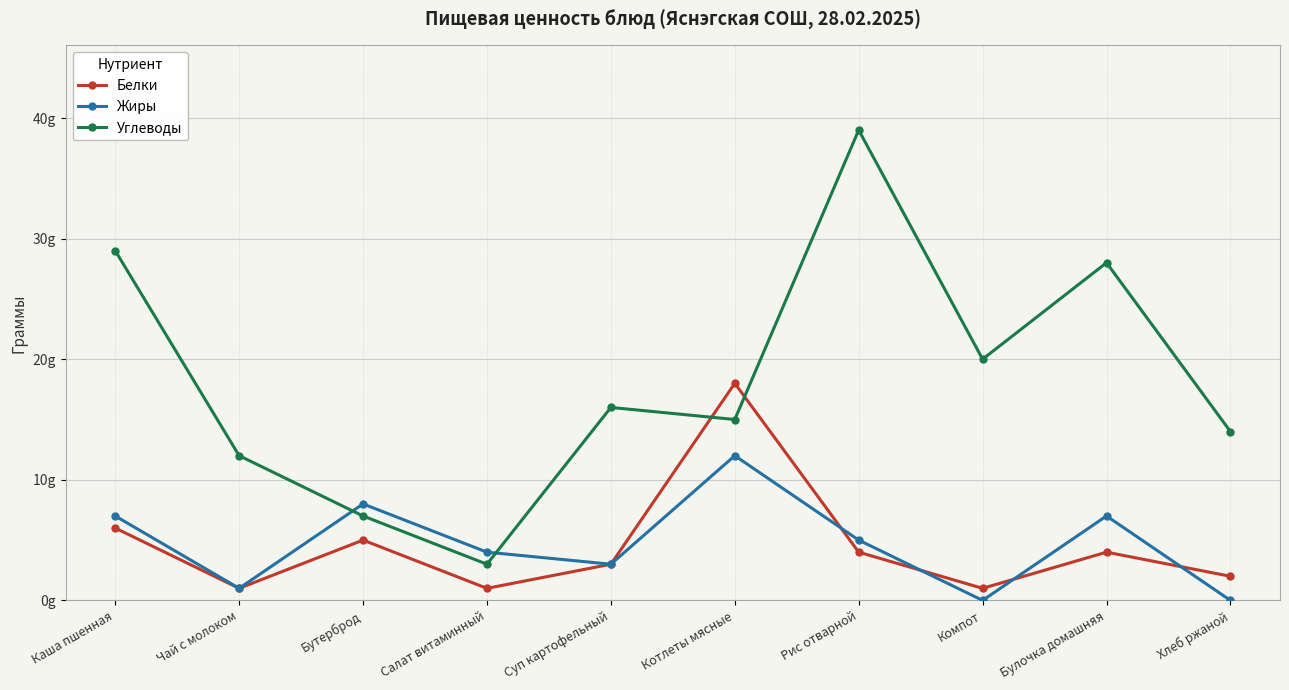

True or false: Углеводы and Белки intersect in this chart.

True